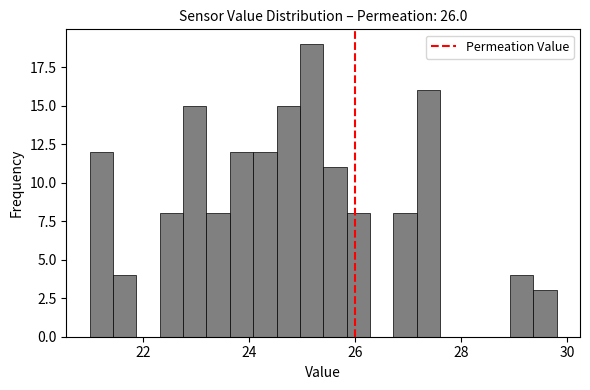

Around what value on the x-axis is the tallest bar? Give the approximate position of its centre, as read against the axis.

25.2